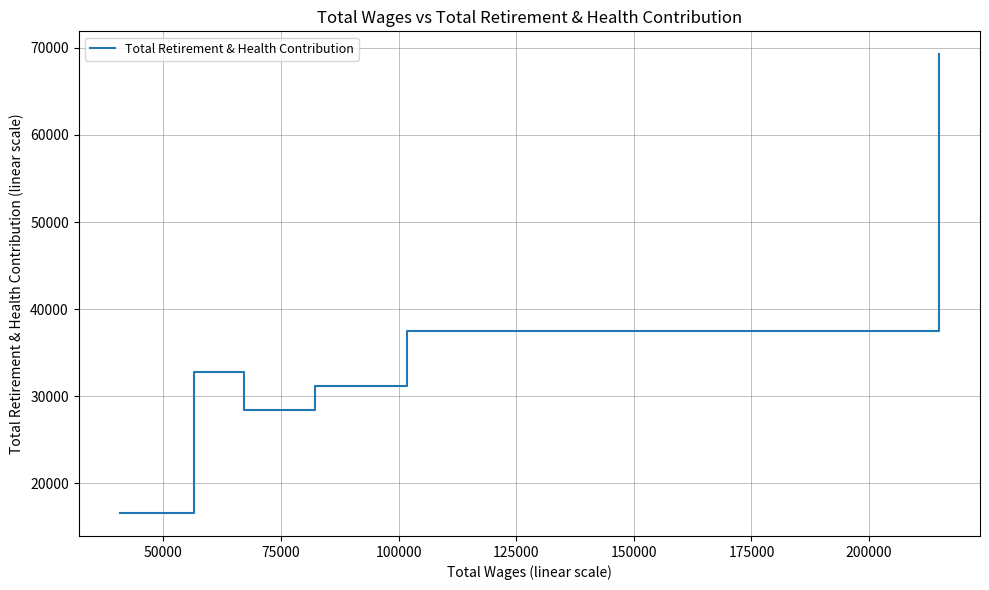

What is the difference between the second highest and minimum values?

20926